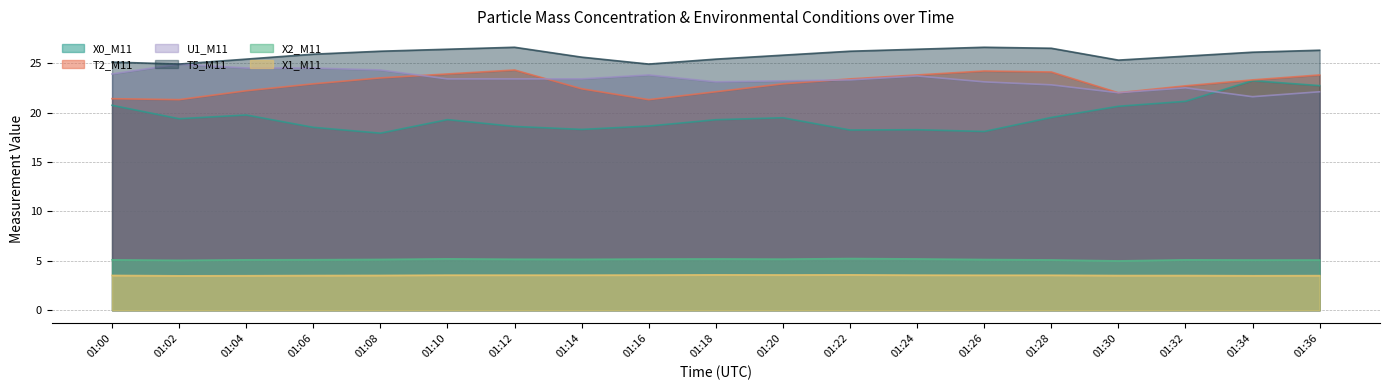

In T2_M11, how many points are higher than both neighbors (excluding endpoints)?

2